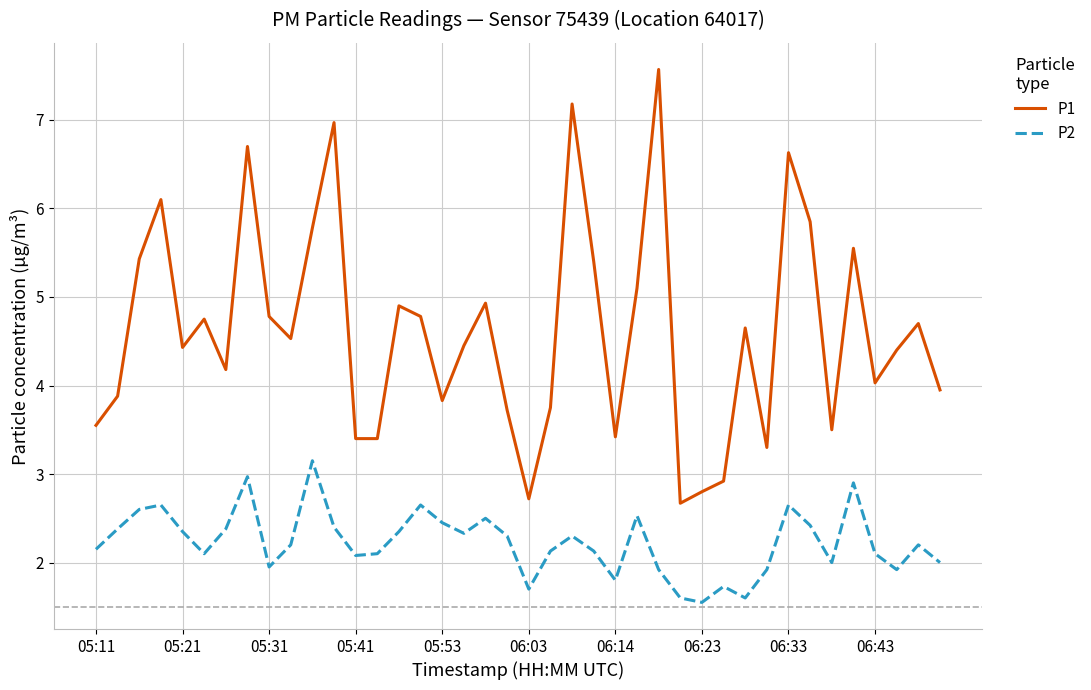

What is the maximum value for P1?

7.6